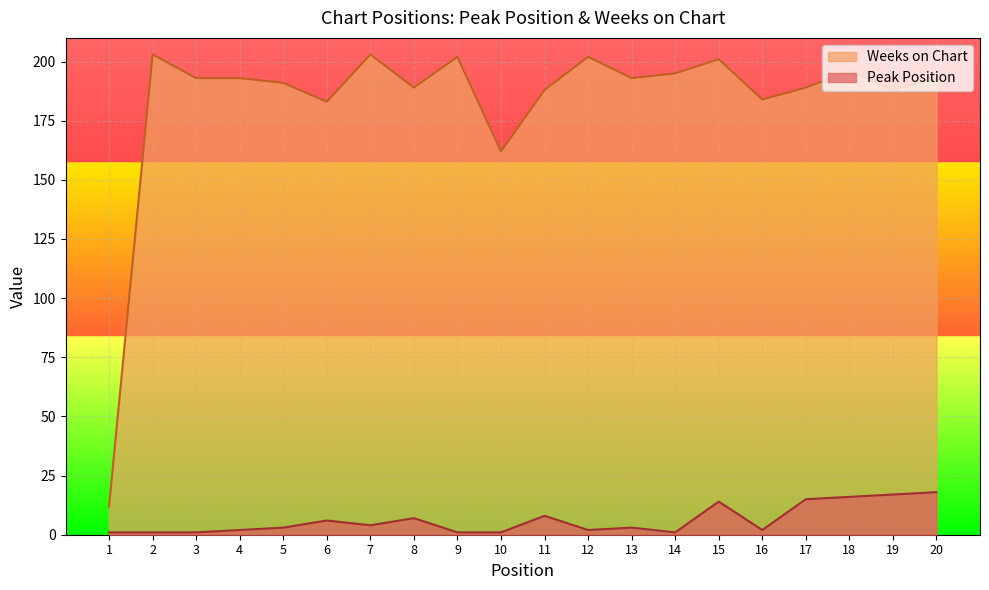

Reading left to right, transcribe all the data shown in this chart.

Peak Position: 1	1	1	2	3	6	4	7	1	1	8	2	3	1	14	2	15	16	17	18
Weeks on Chart: 12	203	193	193	191	183	203	189	202	162	188	202	193	195	201	184	189	196	188	193